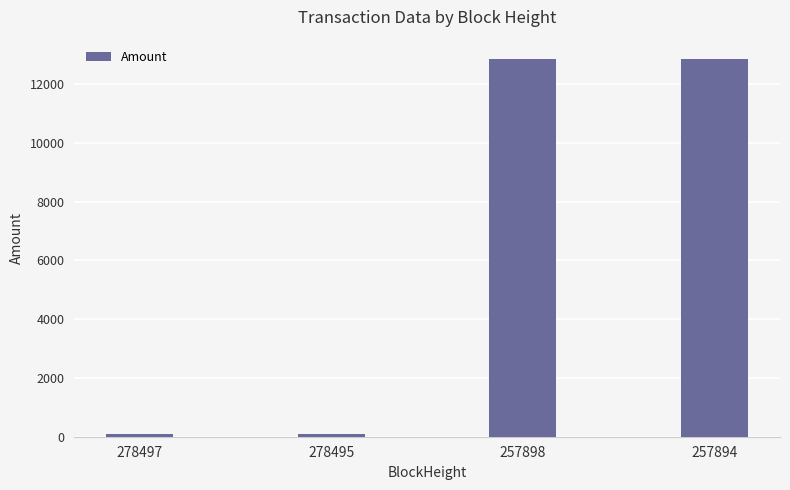

The value at 257898 is 22947.6. True or false?

False